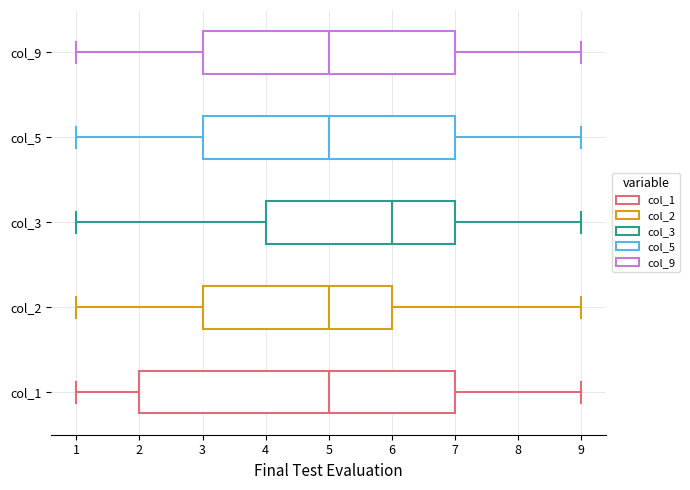

Which box has the furthest to the right median line?

col_3